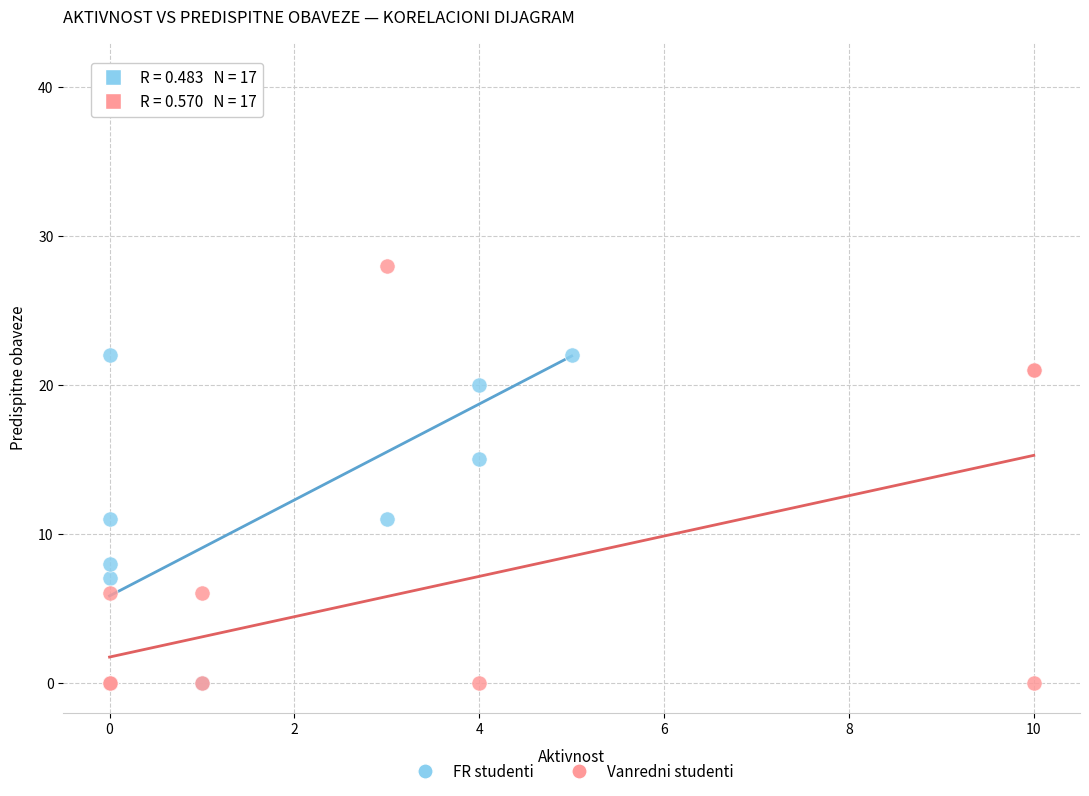

What are all the series names shown in the legend?

FR studenti, Vanredni studenti